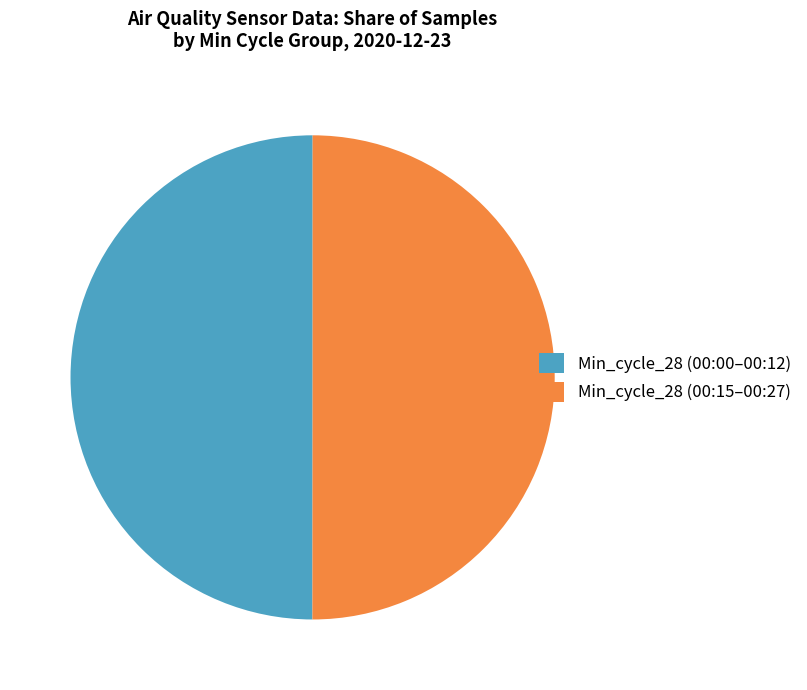

Is it true that Min_cycle_28 (00:00–00:12) is 59% of the pie?

False